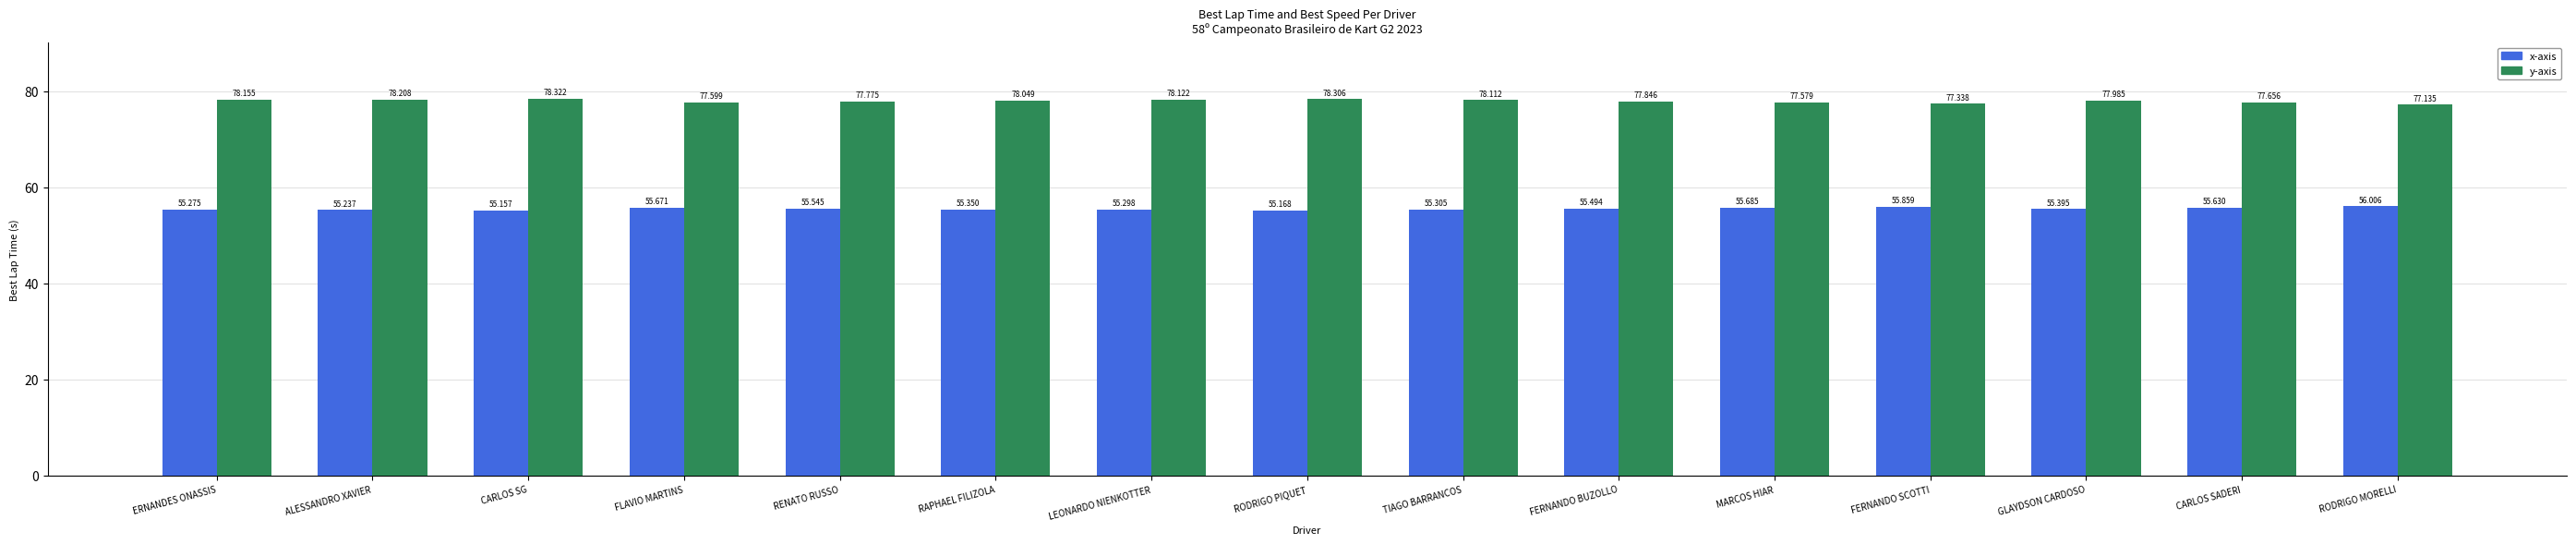

At which category is the sum across all series the highest?

CARLOS SG